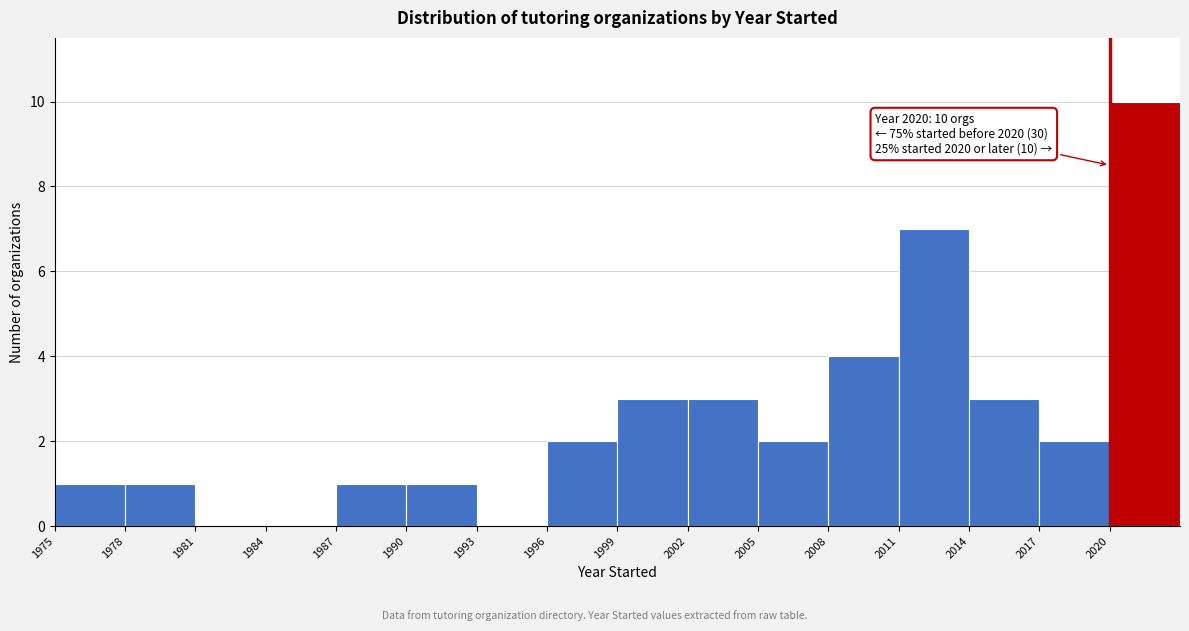

Over which range of the x-axis is the bar tallest?

2020 to 2023